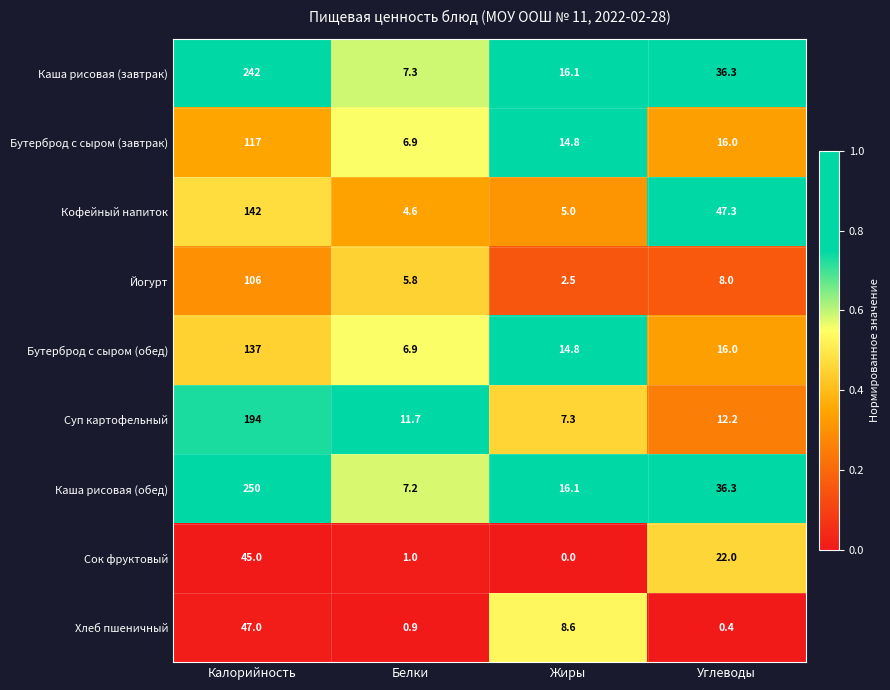

Which series has the widest spread of values?

Каша рисовая (обед)